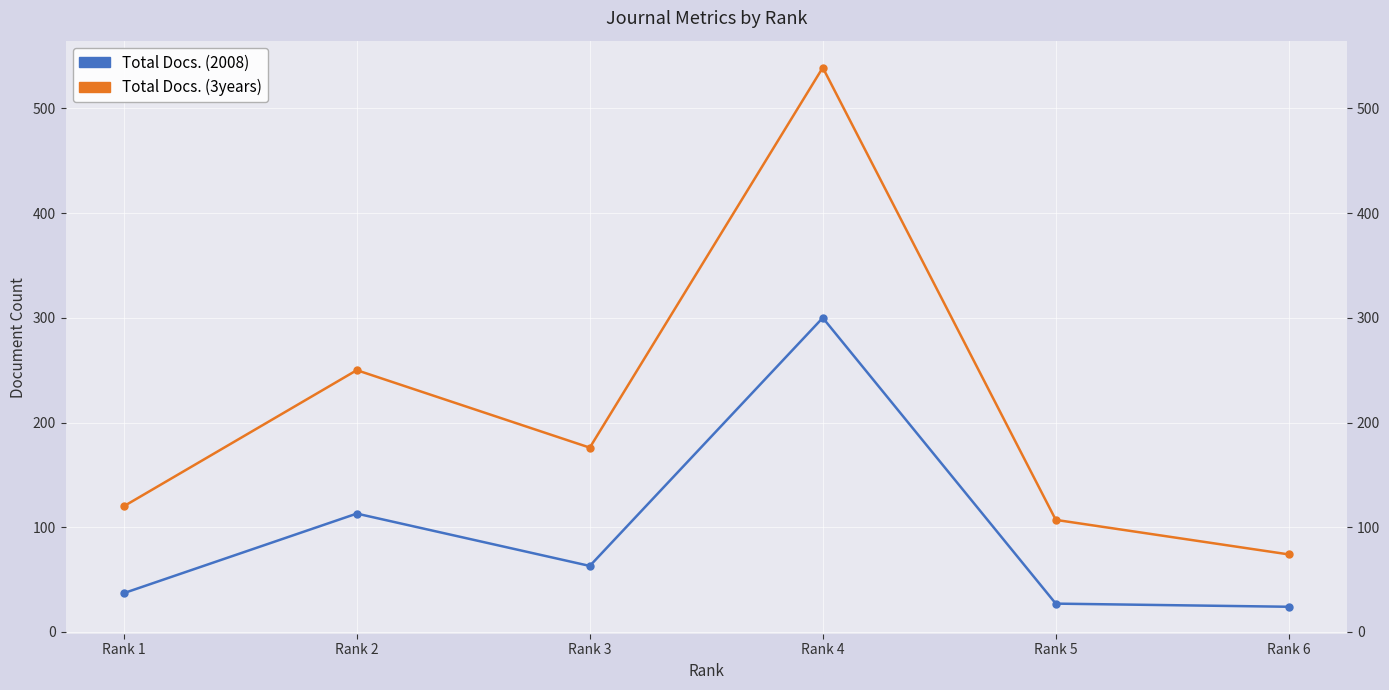

What is the total value across all series at Rank 3?

239